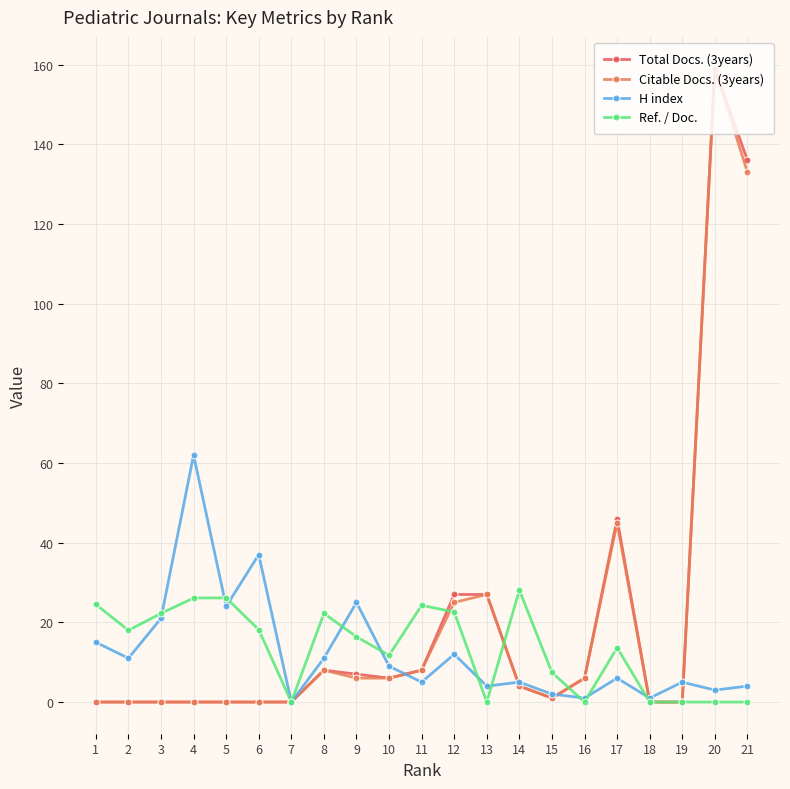

Does the chart have visible grid lines?

Yes